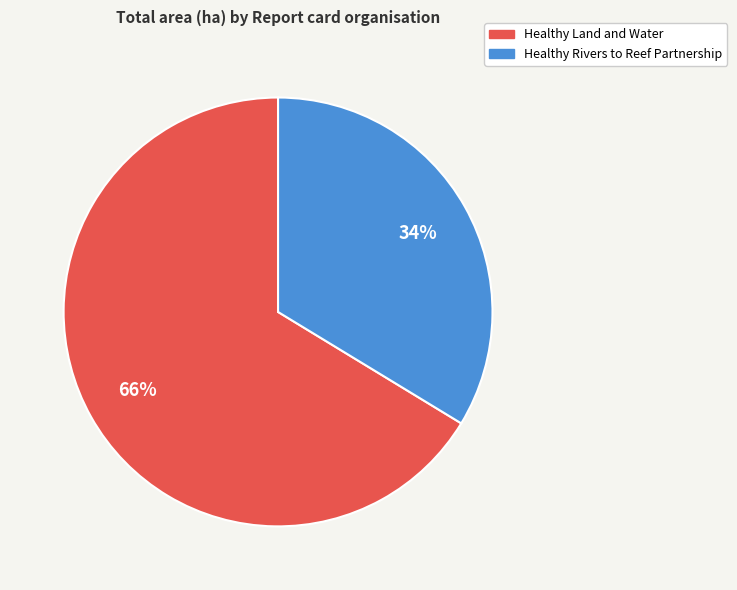

What is the largest slice in the pie chart?

Healthy Land and Water